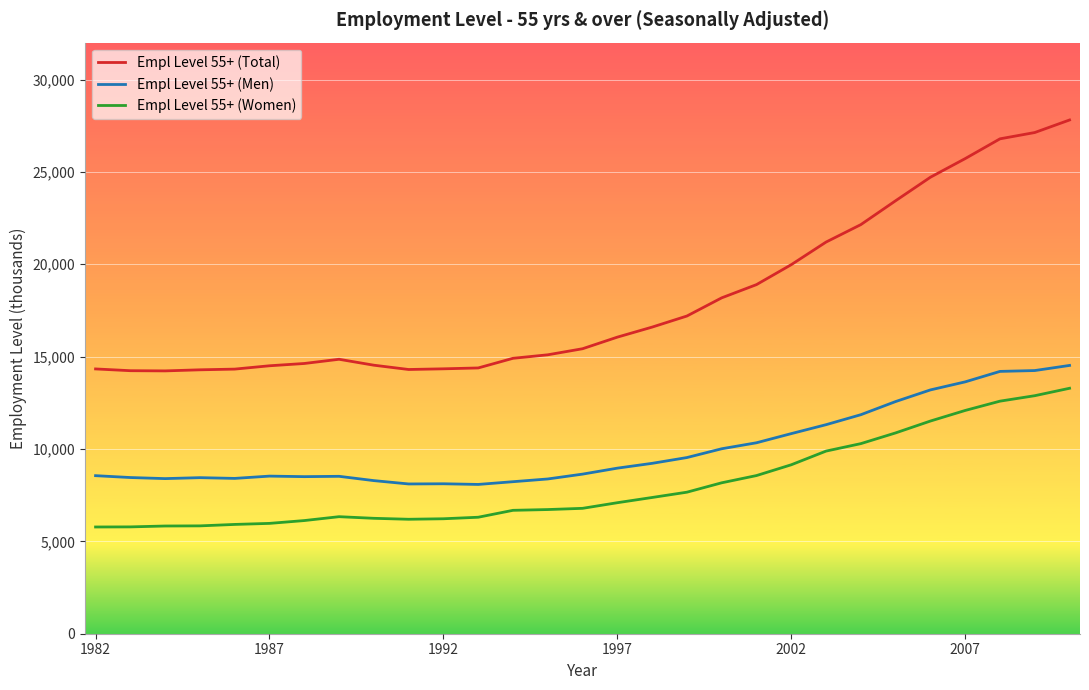

Rank the series by their average value, from lowest to highest.

Empl Level 55+ (Women), Empl Level 55+ (Men), Empl Level 55+ (Total)